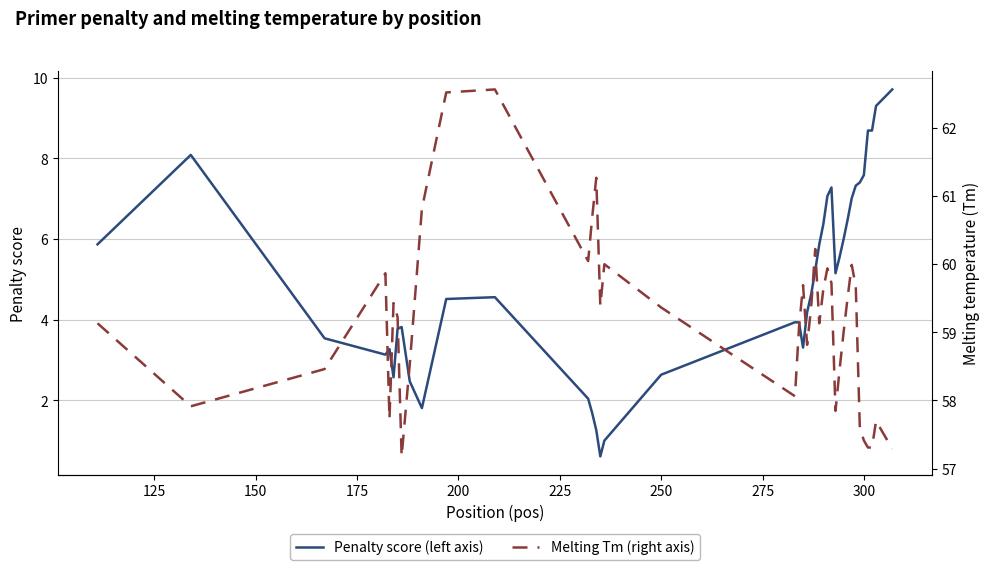

What is the maximum value for Penalty score (left axis)?

9.7